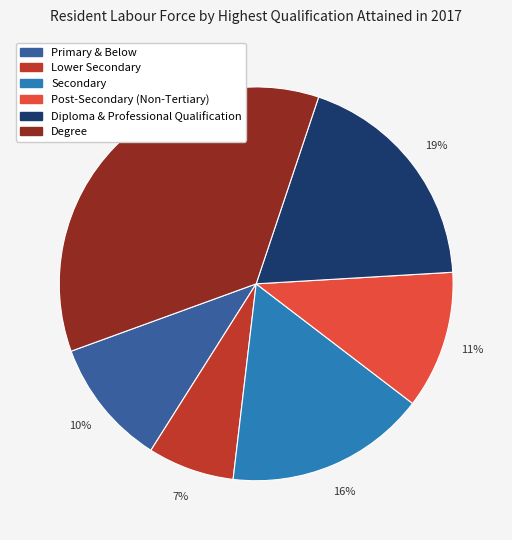

Approximately how many times larger is the value at Lower Secondary compared to Secondary?

0.4